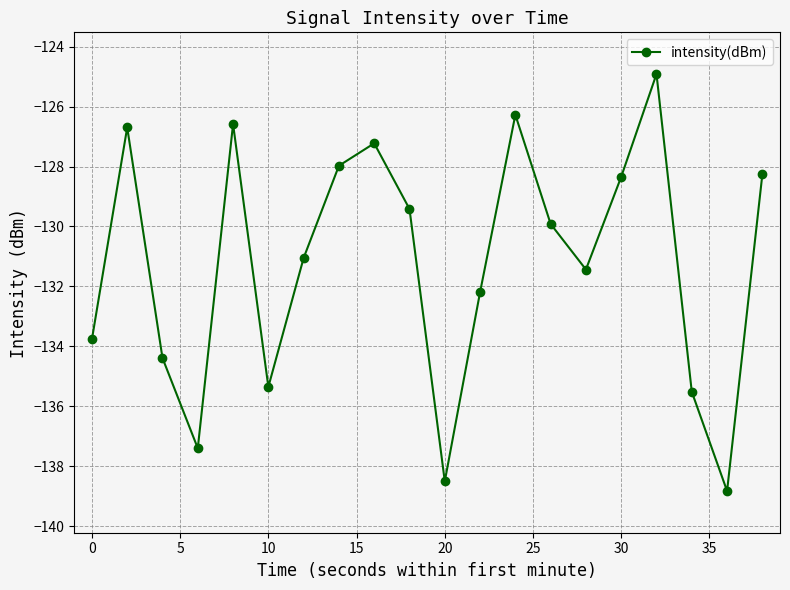

Reading left to right, what are all the values shown in this chart?

-133.8	-126.7	-134.4	-137.4	-126.6	-135.4	-131.1	-128.0	-127.2	-129.4	-138.5	-132.2	-126.3	-129.9	-131.4	-128.3	-124.9	-135.5	-138.8	-128.3